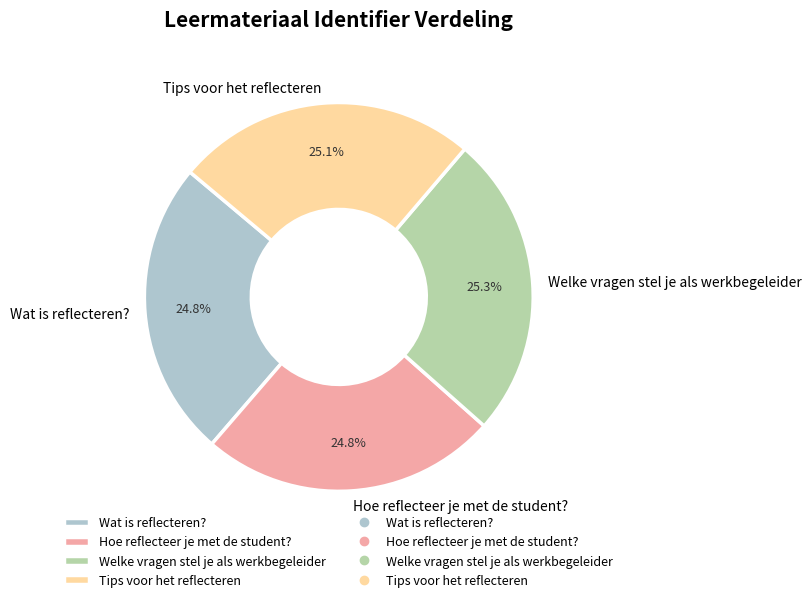

Combined, what portion of the pie is Hoe reflecteer je met de student? and Welke vragen stel je als werkbegeleider?

50.1%